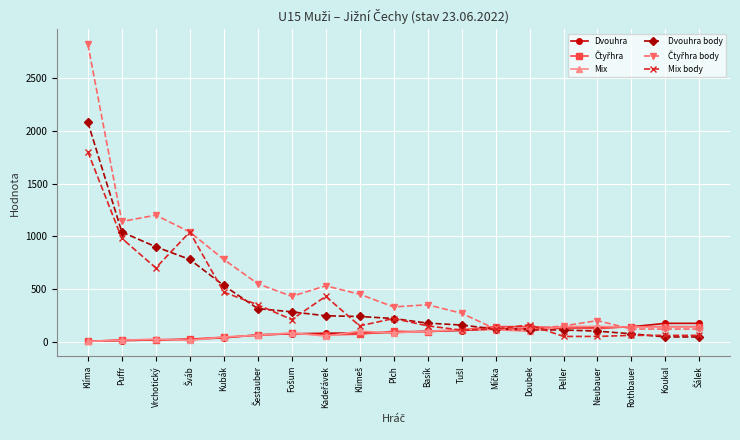

At which category is the sum across all series the highest?

Klíma